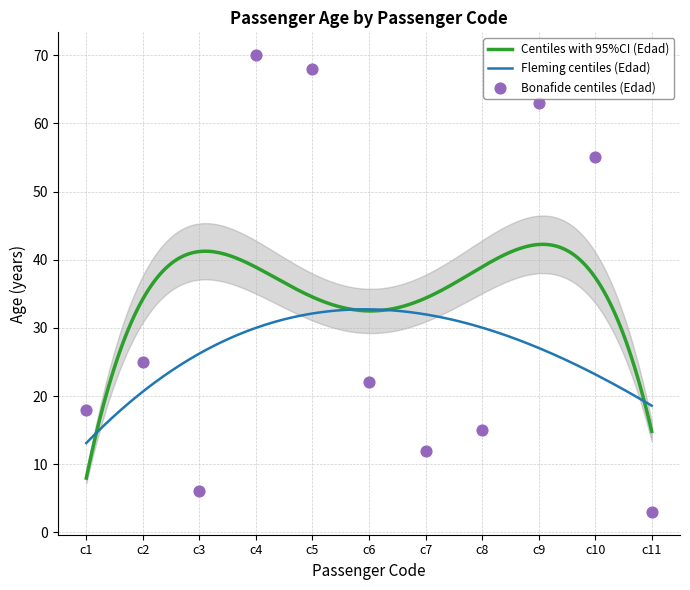

Which has a higher value, c6 or c9?

c9